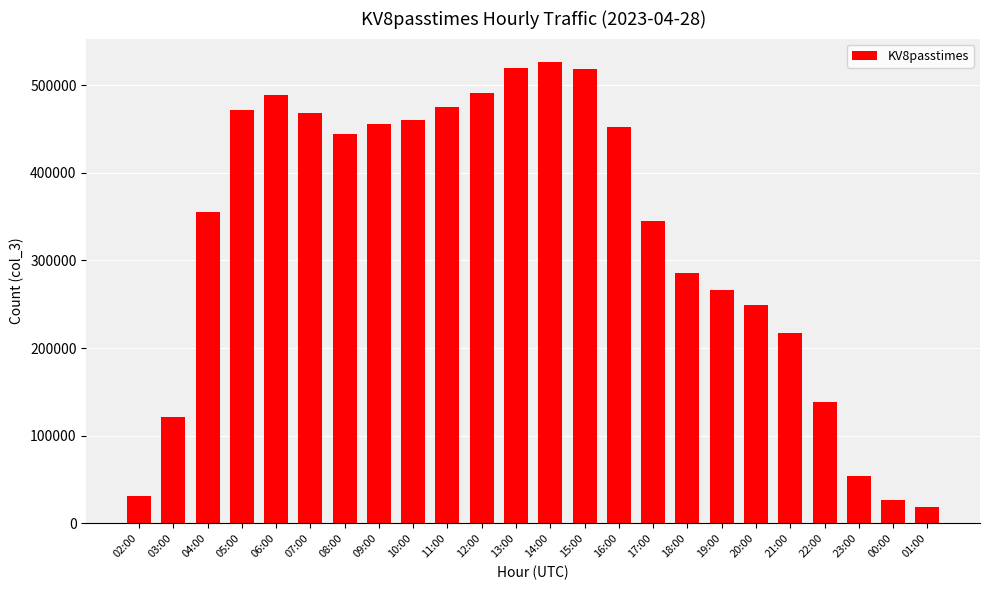

How many values are below 444259?

12